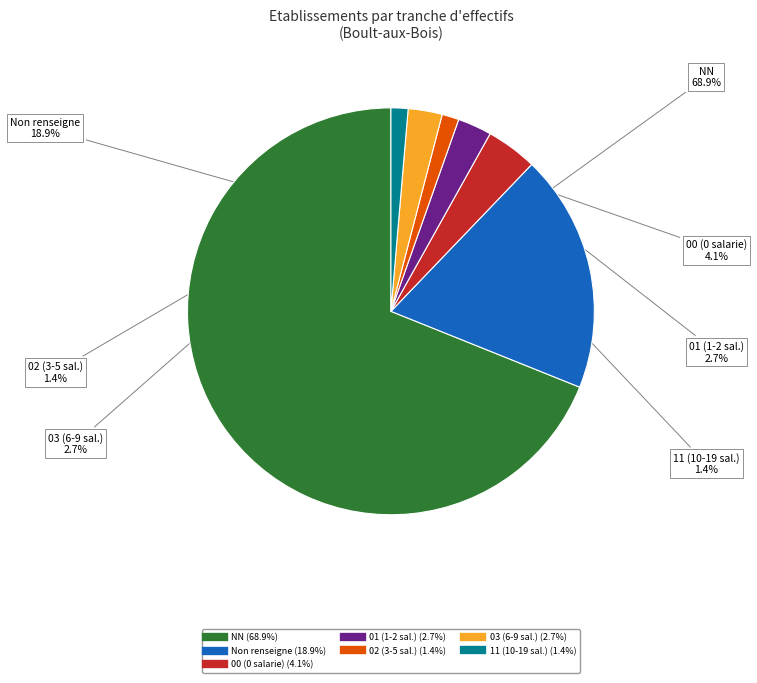

Is there any slice that represents more than half of the pie?

Yes